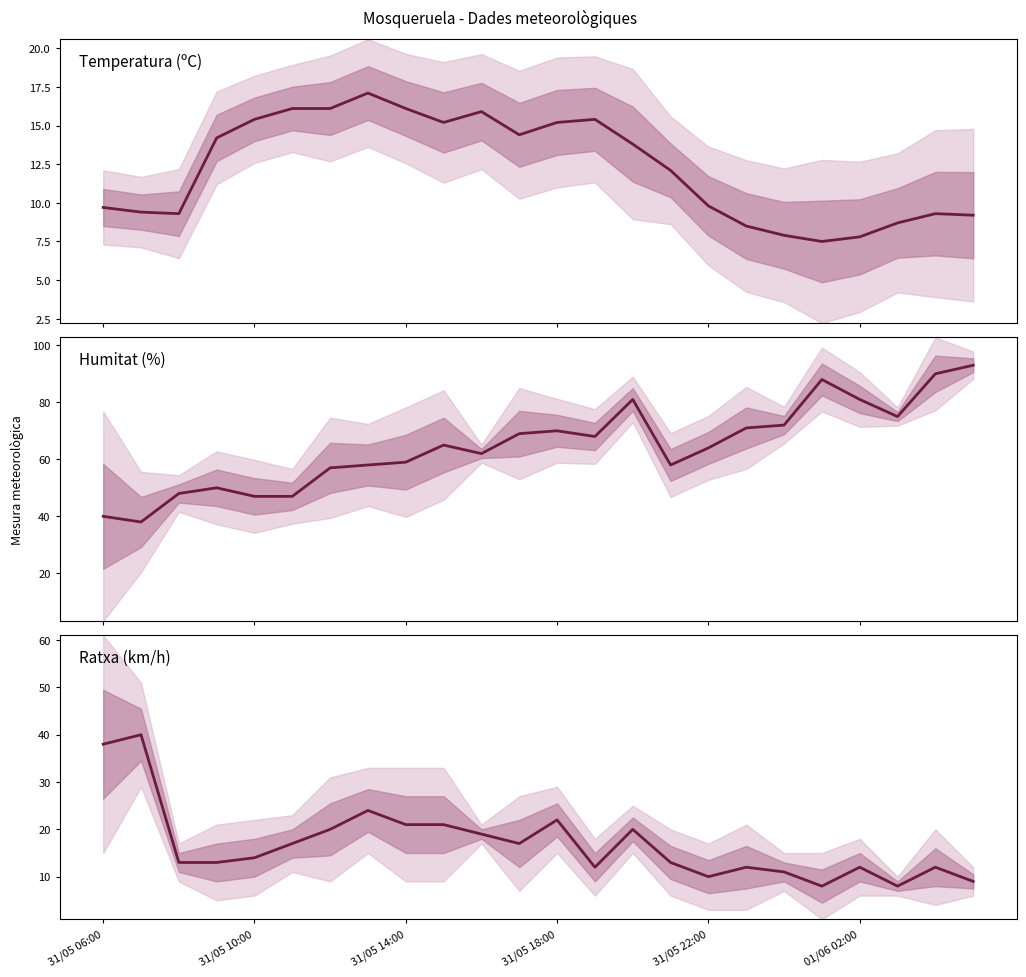

How many values in the Temperatura (ºC) series exceed 13?

12